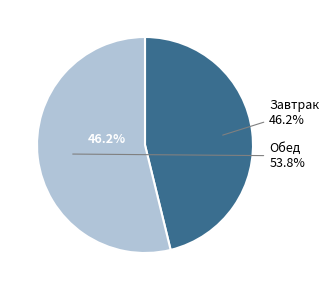

Rank the categories by value from highest to lowest.

Обед, Завтрак